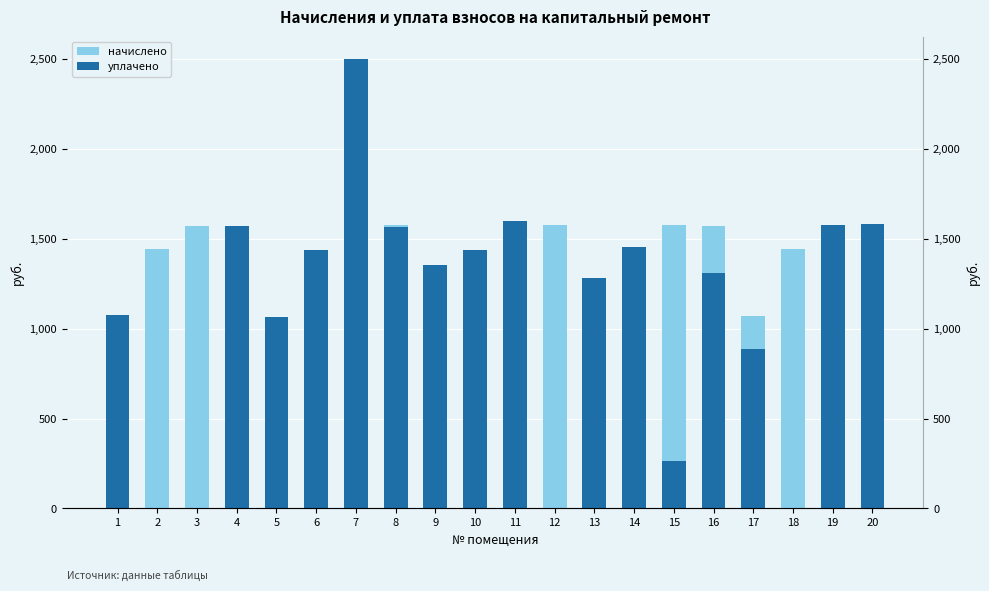

What are all the series names shown in the legend?

начислено, уплачено